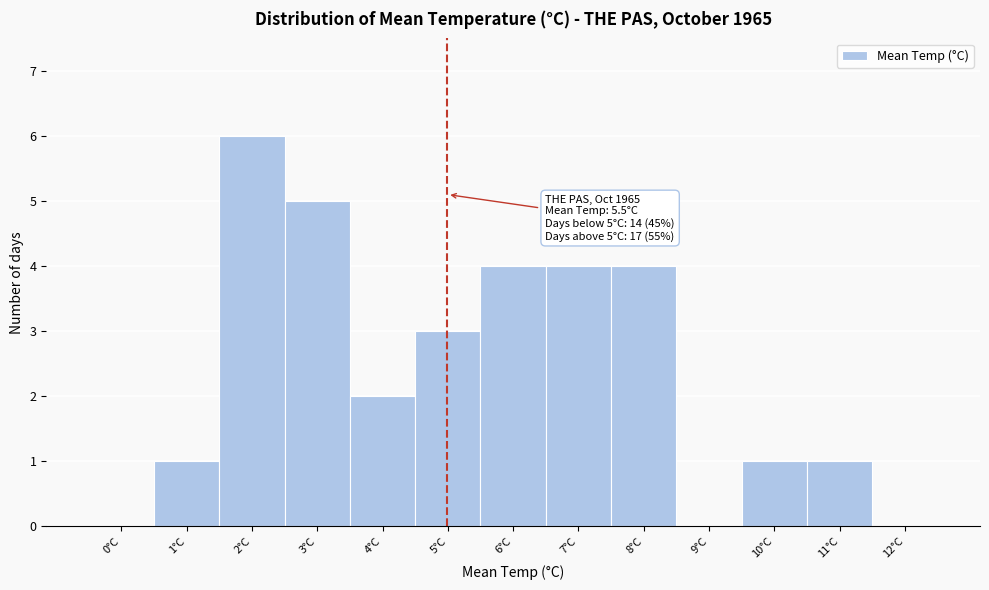

Reading left to right, what are all the values shown in this chart?

0°C=0	1°C=1	2°C=6	3°C=5	4°C=2	5°C=3	6°C=4	7°C=4	8°C=4	9°C=0	10°C=1	11°C=1	12°C=0